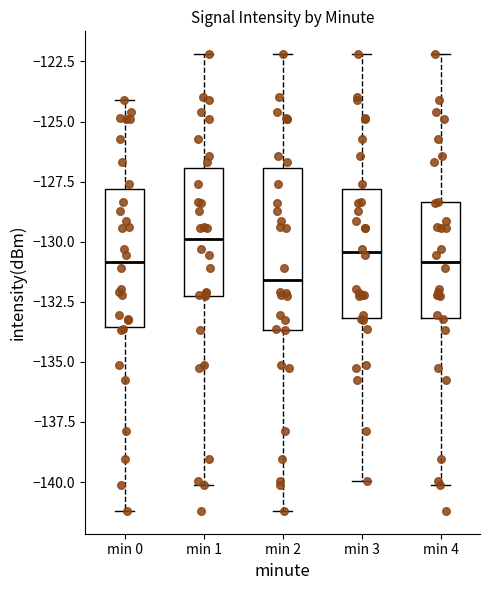

Which box is the tallest, from its lower edge to its upper edge?

min 2